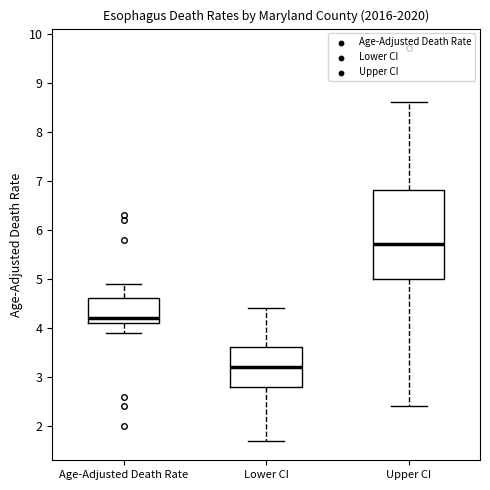

Where is the lower edge of the box for Lower CI on the y-axis? The values are not printed on the chart, so give them approximately, as read against the axis.

2.8